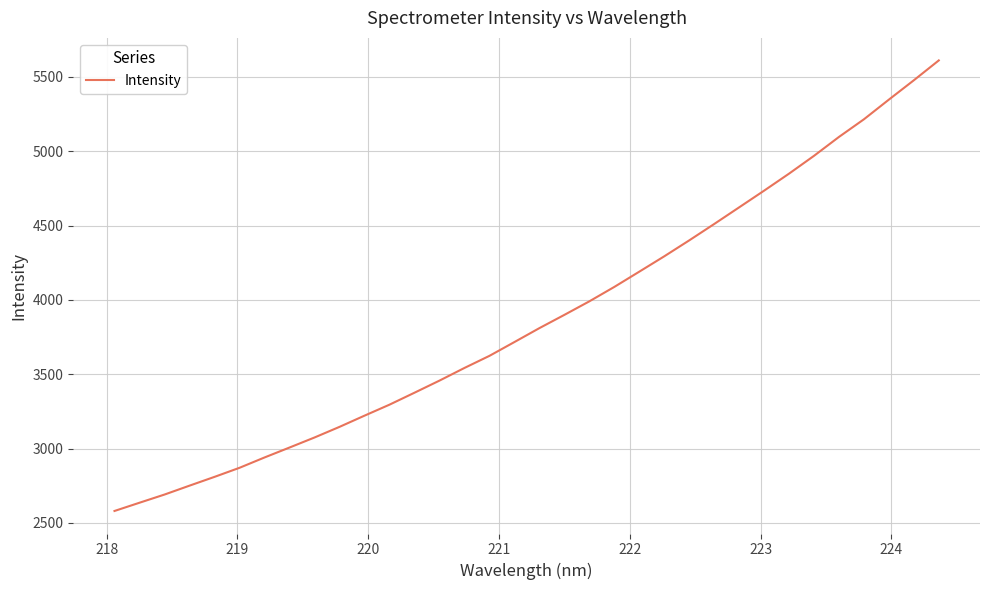

What is the difference between the maximum and minimum values?

3029.9